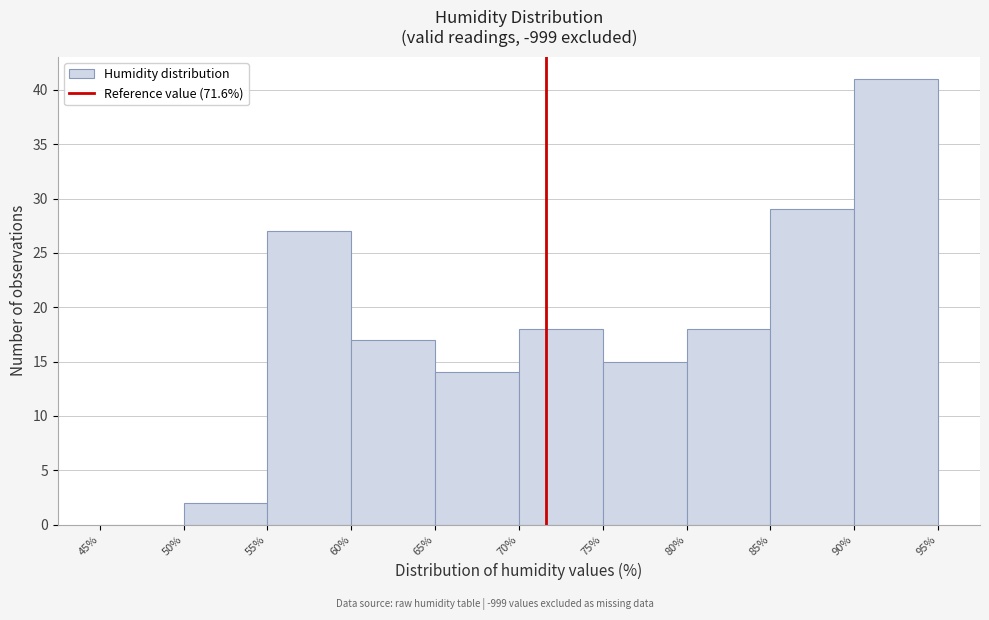

Reading left to right, transcribe this chart: for each bar, give the range it covers on the x-axis and its height. The values are not printed on the chart, so give them approximately, as read against the axis.

45% to 50%: 0
50% to 55%: 2
55% to 60%: 27
60% to 65%: 17
65% to 70%: 14
70% to 75%: 18
75% to 80%: 15
80% to 85%: 18
85% to 90%: 29
90% to 95%: 41